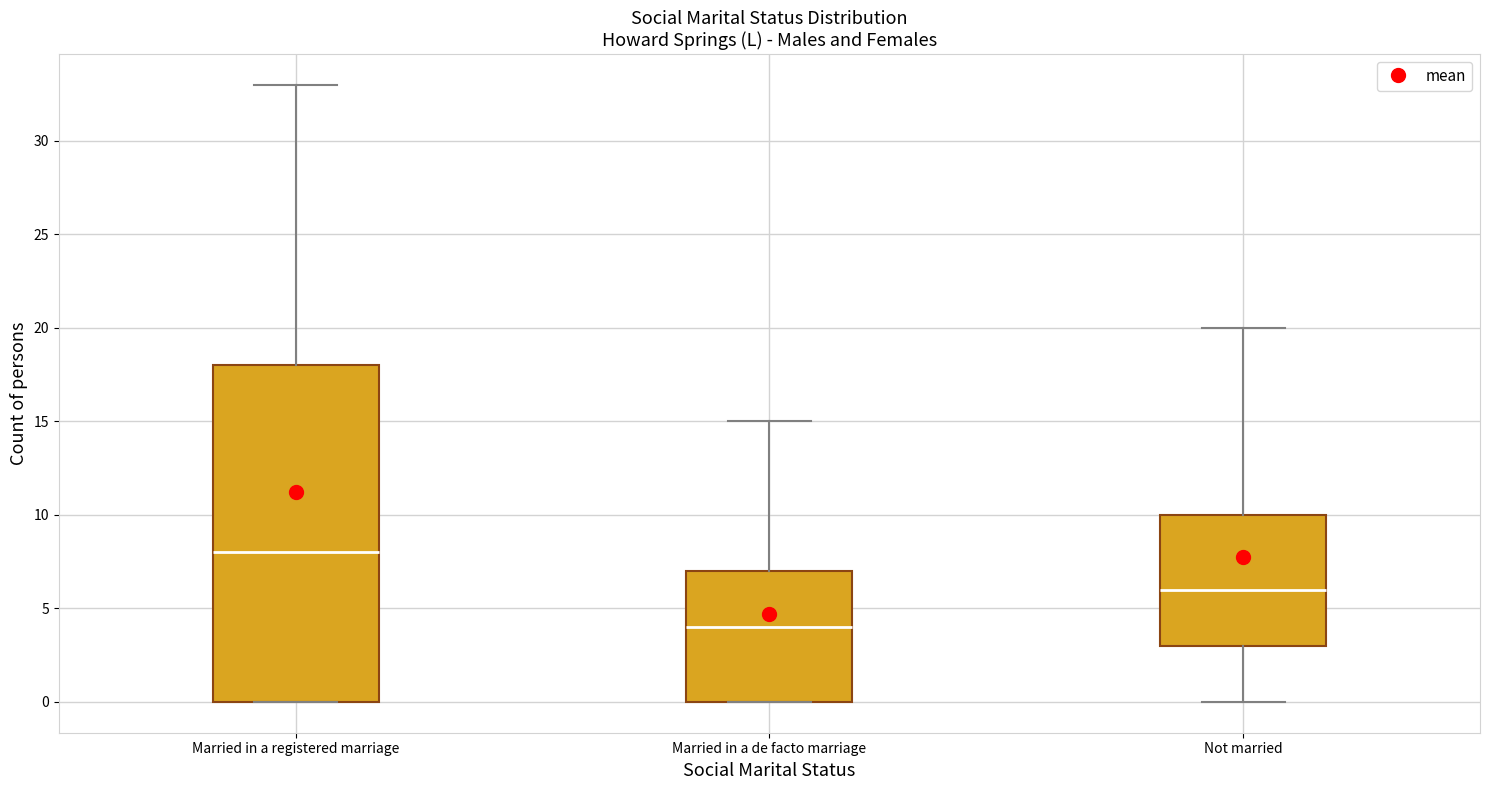

Where is the lower edge of the box for Married in a de facto marriage on the y-axis? The values are not printed on the chart, so give them approximately, as read against the axis.

0